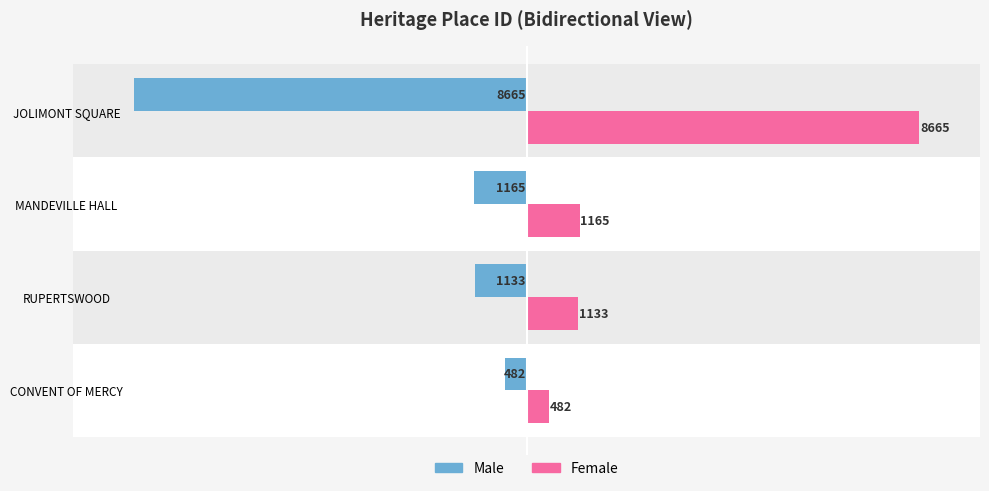

What is the maximum value shown in the chart?

8665